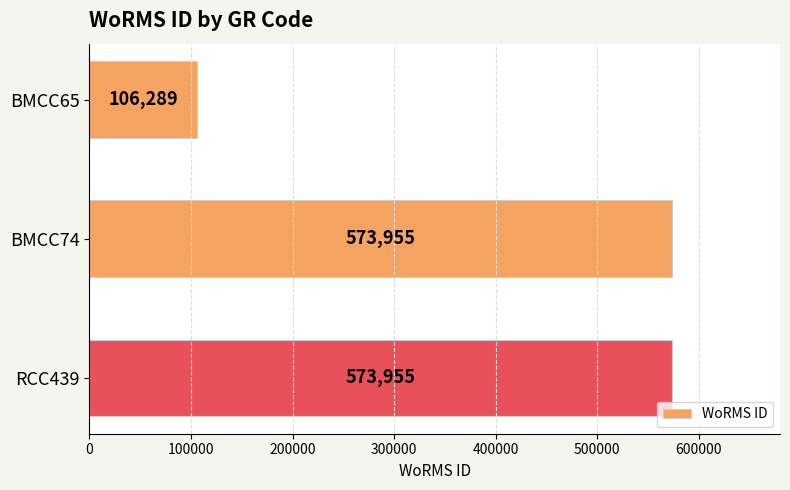

Reading top to bottom, what are all the values shown in this chart?

BMCC65=106289	BMCC74=573955	RCC439=573955